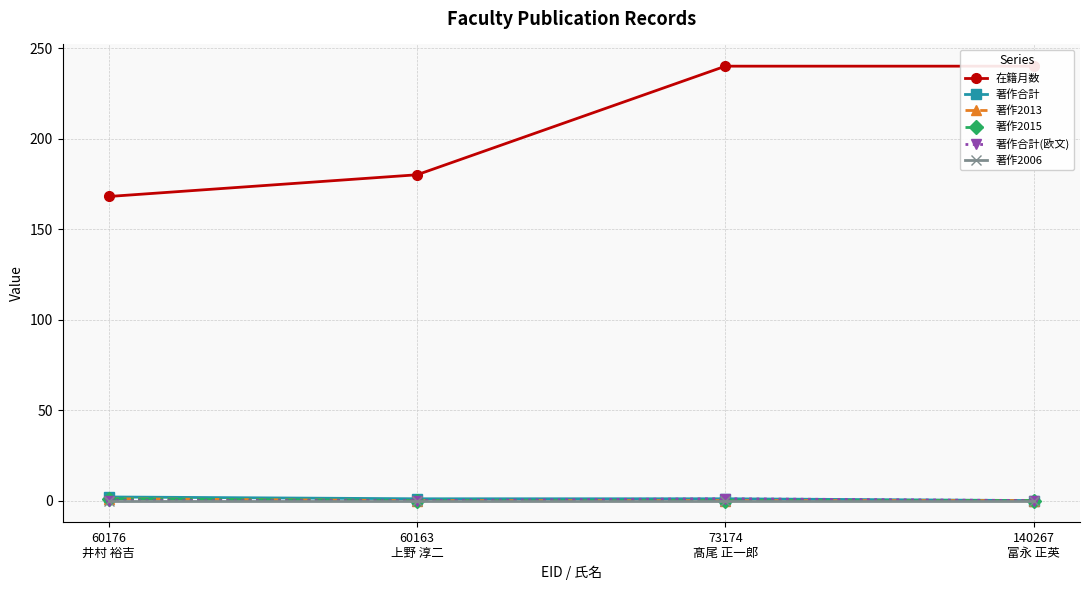

Rank the series at 73174
髙尾 正一郎 from lowest to highest value.

著作2013, 著作2015, 著作2006, 著作合計, 著作合計(欧文), 在籍月数